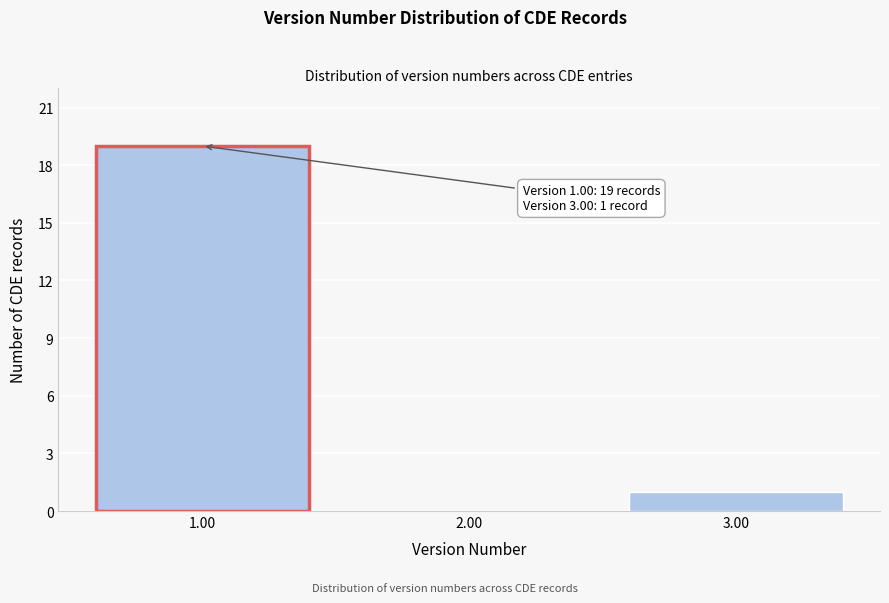

Reading left to right, what are all the values shown in this chart?

1.00=19	2.00=0	3.00=1